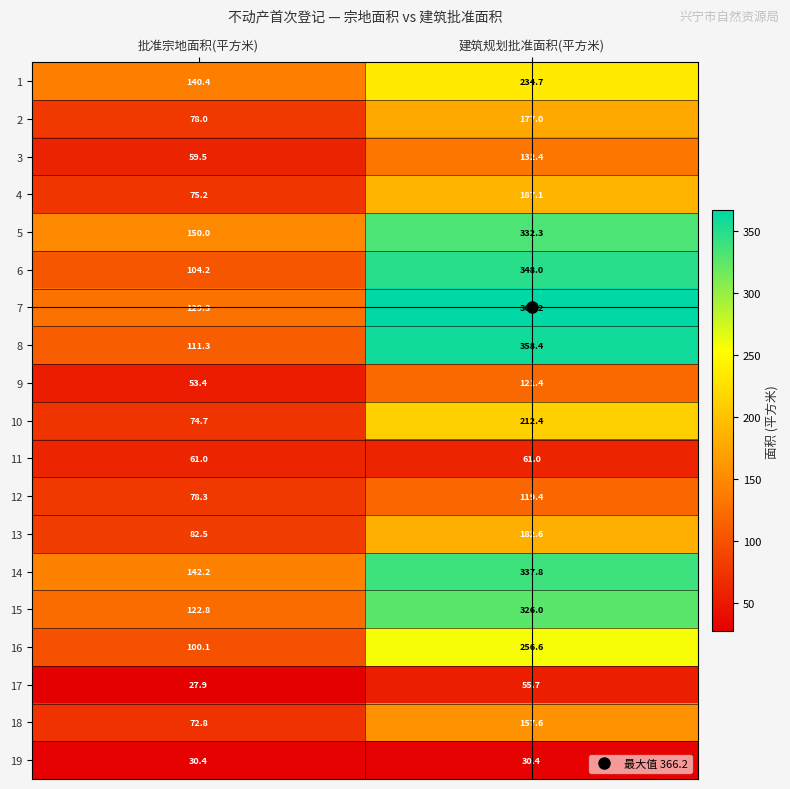

List the labels in order of 8 value, smallest first.

批准宗地面积(平方米), 建筑规划批准面积(平方米)